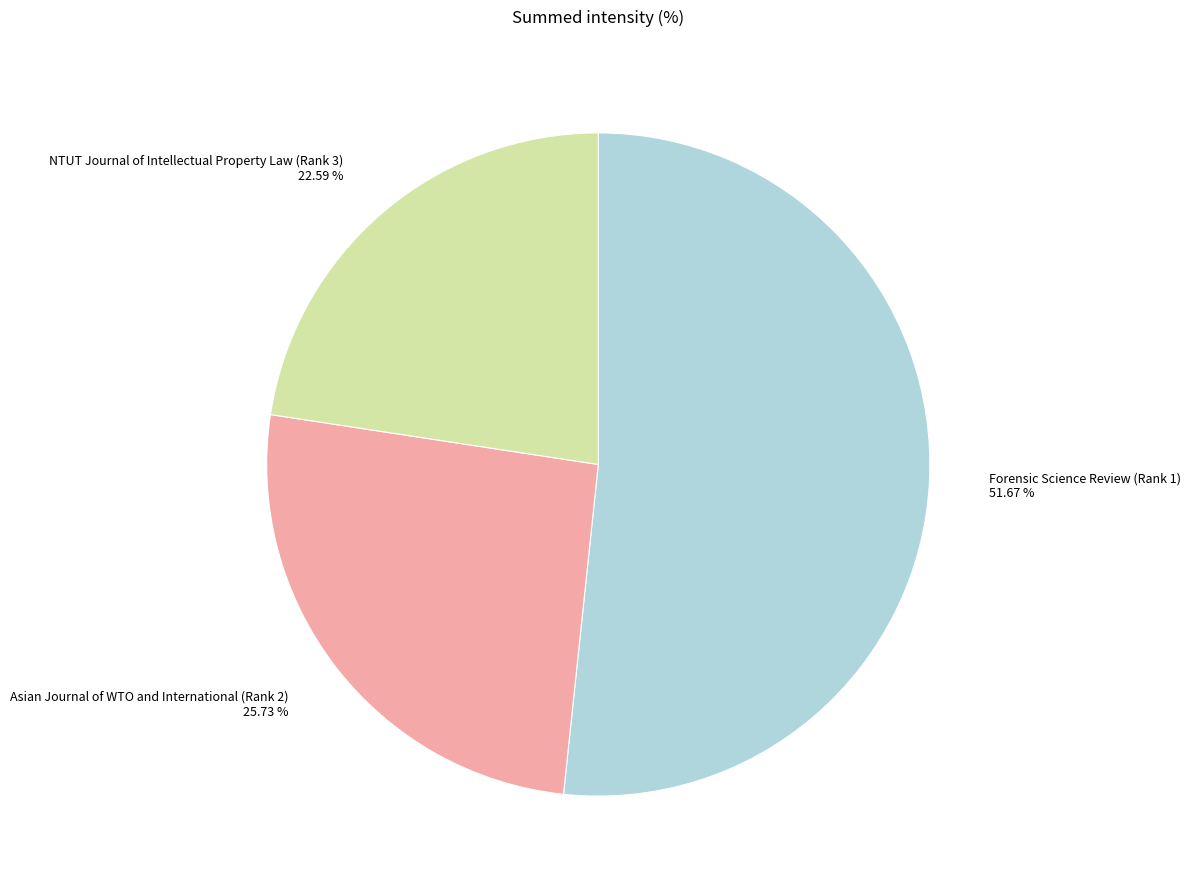

What portion of the pie excludes NTUT Journal of Intellectual Property Law (Rank 3)?

77.4%